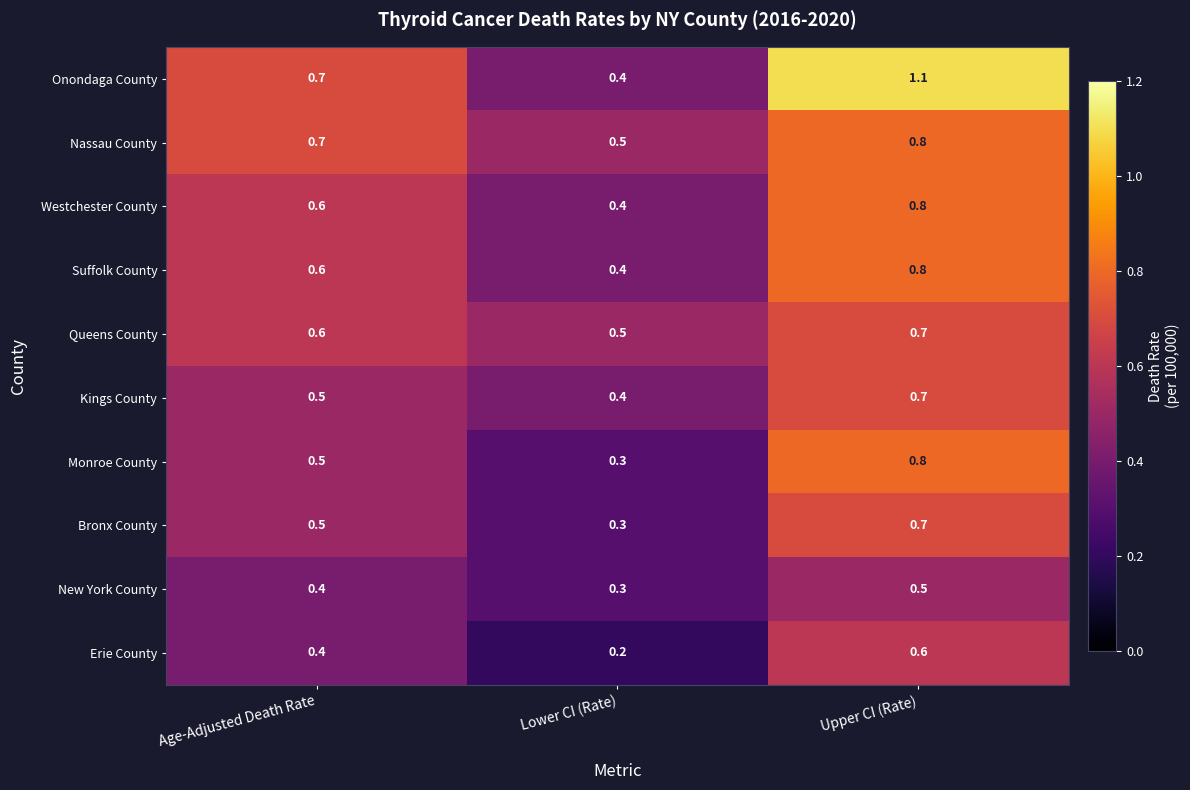

What is the greatest value displayed?

1.1